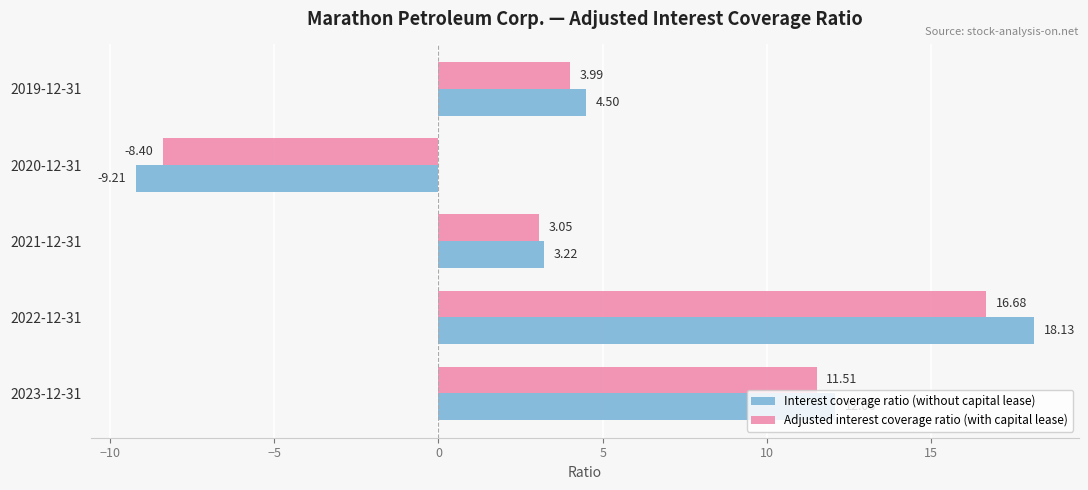

Which series has the largest range (max minus min)?

Interest coverage ratio (without capital lease)